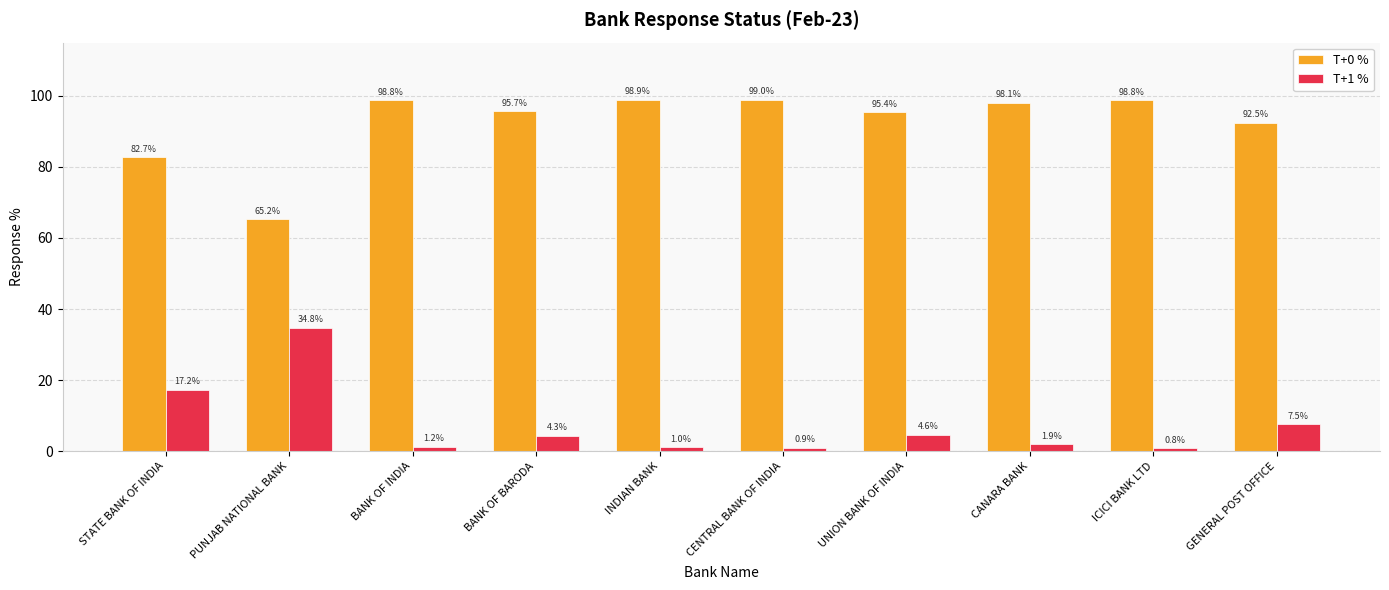

At which category does the chart reach its minimum across all series?

ICICI BANK LTD